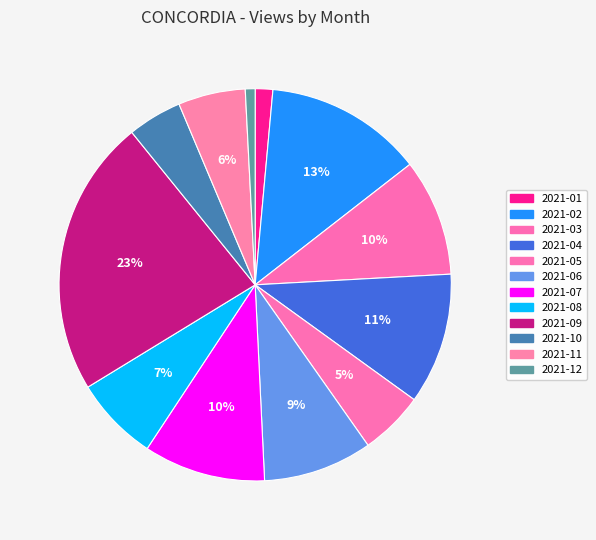

How much of the chart is everything except 2021-02?

87.0%